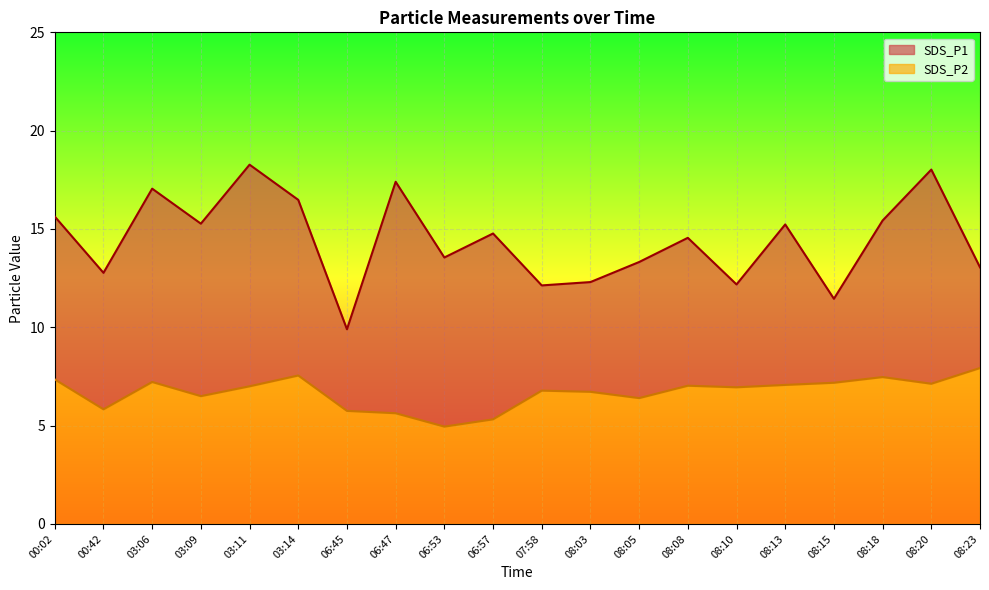

What is the sum of all SDS_P2 values?

133.8